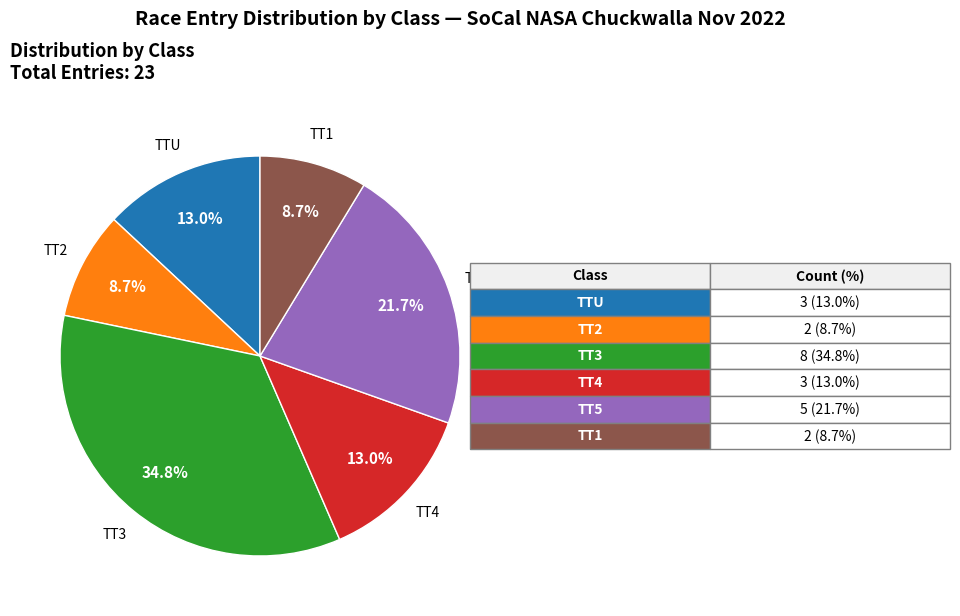

To the nearest percent, what is the average slice percentage?

17%